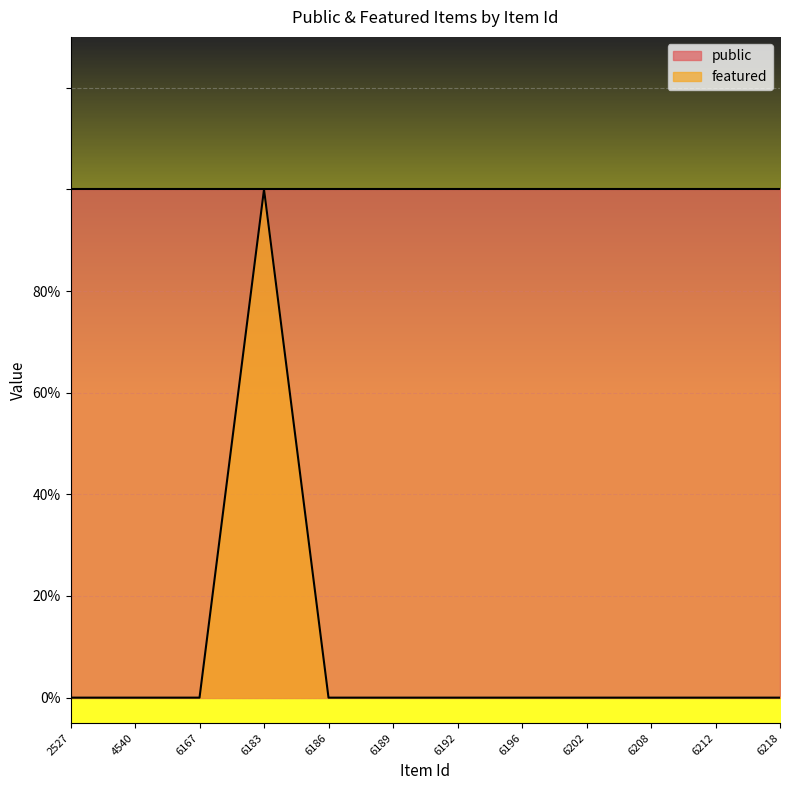

Where is the first local maximum?

6183